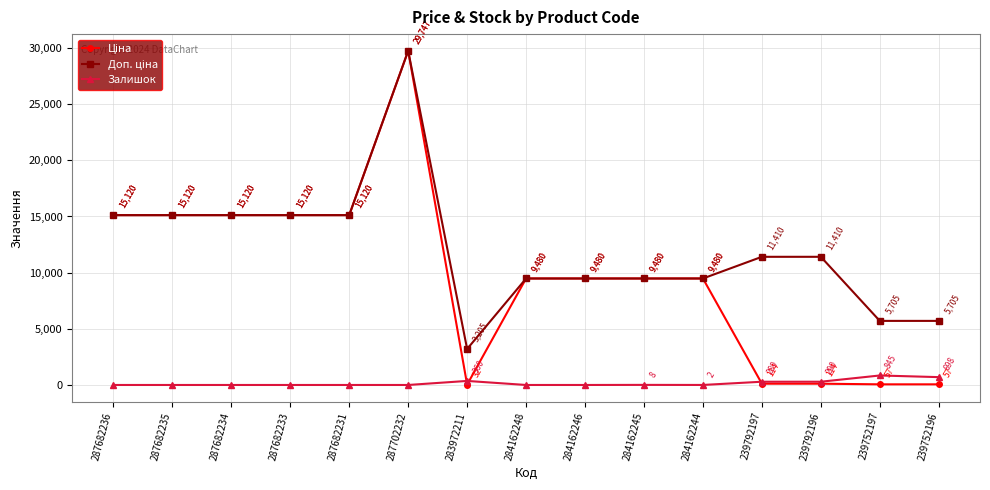

What position from the right is 287682235?

14